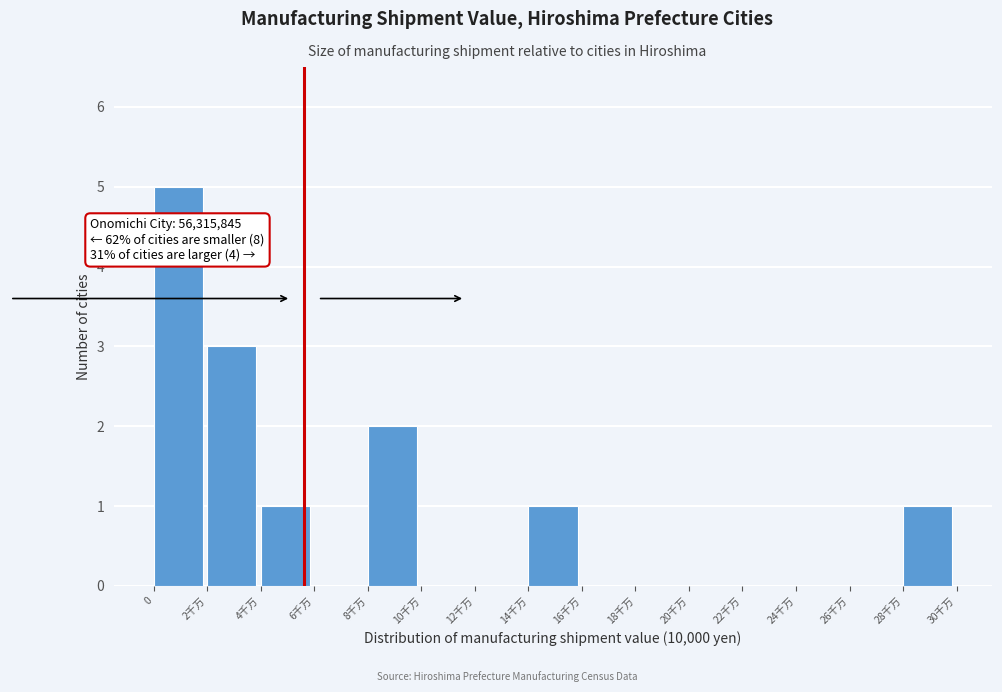

Reading right to left, extract all data points from this chart.

28千万=1	26千万=0	24千万=0	22千万=0	20千万=0	18千万=0	16千万=0	14千万=1	12千万=0	10千万=0	8千万=2	6千万=0	4千万=1	2千万=3	0=5